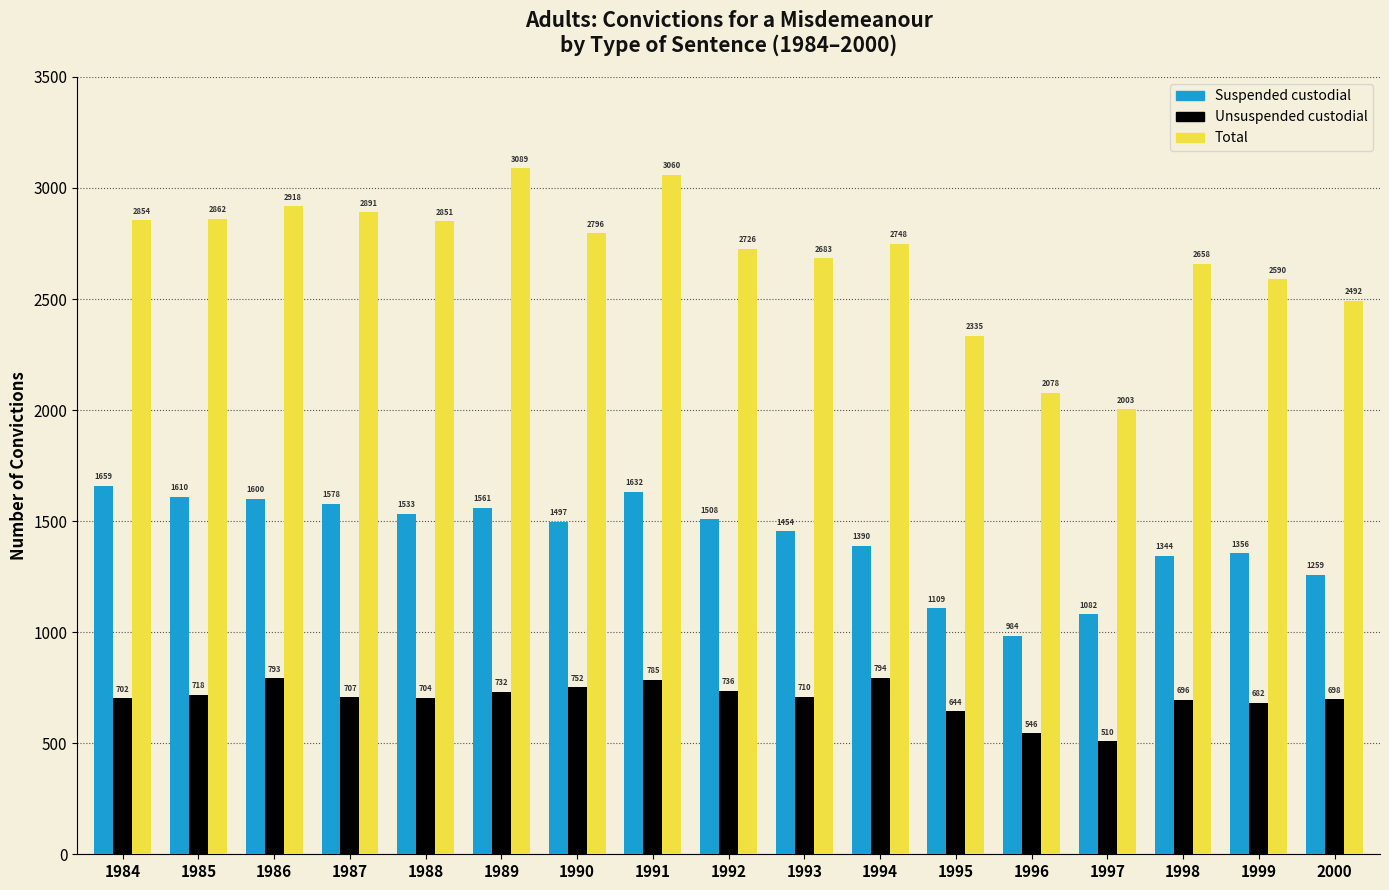

Reading left to right, what are all the values shown in this chart?

Suspended custodial: 1984=1659	1985=1610	1986=1600	1987=1578	1988=1533	1989=1561	1990=1497	1991=1632	1992=1508	1993=1454	1994=1390	1995=1109	1996=984	1997=1082	1998=1344	1999=1356	2000=1259
Unsuspended custodial: 1984=702	1985=718	1986=793	1987=707	1988=704	1989=732	1990=752	1991=785	1992=736	1993=710	1994=794	1995=644	1996=546	1997=510	1998=696	1999=682	2000=698
Total: 1984=2854	1985=2862	1986=2918	1987=2891	1988=2851	1989=3089	1990=2796	1991=3060	1992=2726	1993=2683	1994=2748	1995=2335	1996=2078	1997=2003	1998=2658	1999=2590	2000=2492